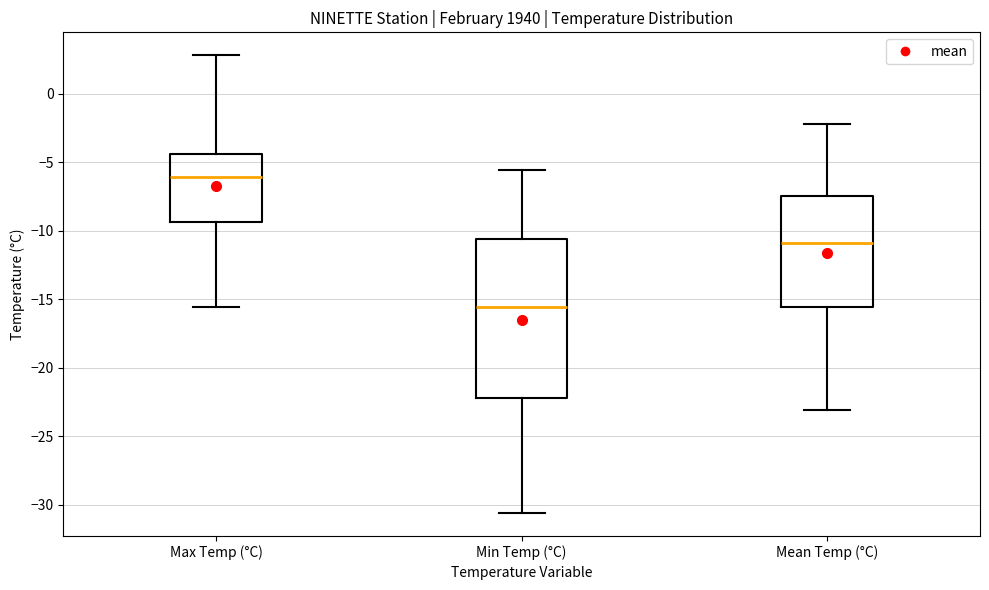

Reading left to right, transcribe this box plot: for each box, give where its median line is, the range the box spans, and where its two whiskers end, as read against the y-axis. The values are not printed on the chart, so give them approximately, as read against the axis.

Max Temp (°C): median -6.0, box -9.5 to -4.5, whiskers -15.5 to 3.0
Min Temp (°C): median -15.5, box -22.0 to -10.5, whiskers -30.5 to -5.5
Mean Temp (°C): median -11.0, box -15.5 to -7.5, whiskers -23.0 to -2.0